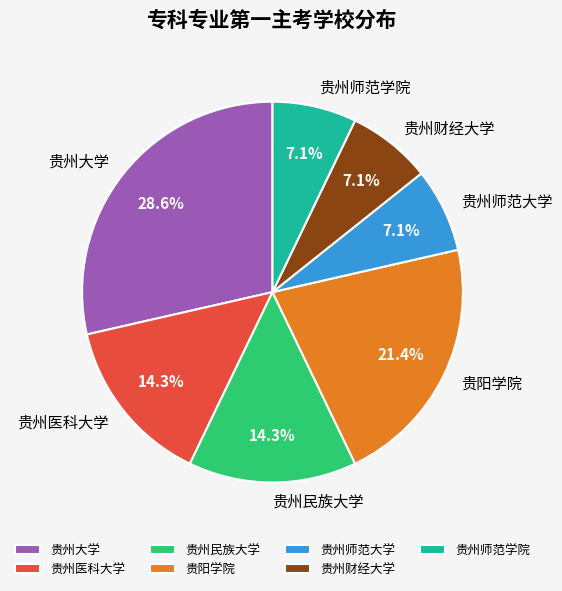

Does any single category account for the majority?

No